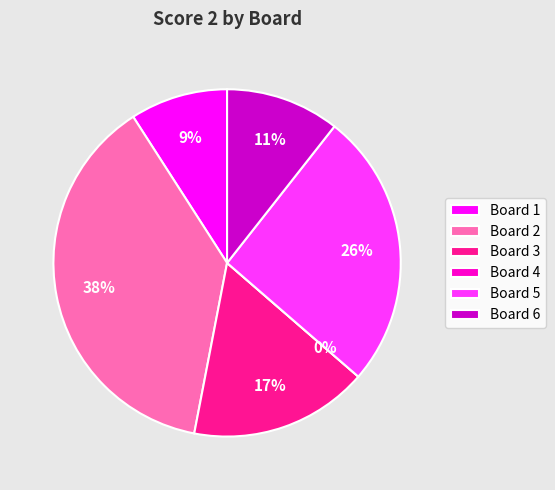

What is the smallest slice in the pie chart?

Board 4